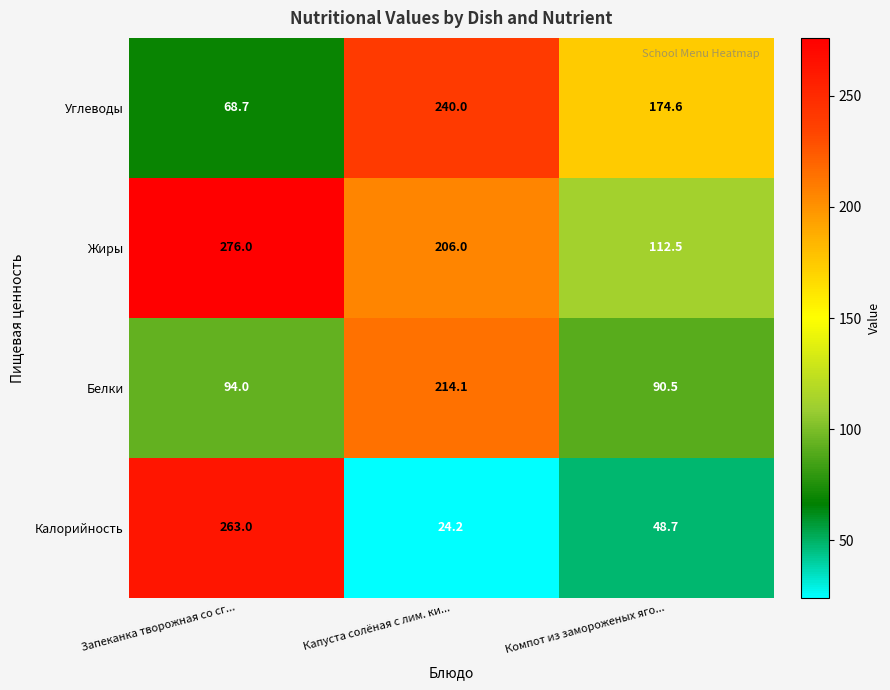

What is the difference between the Жиры values at Запеканка творожная со сг... and Капуста солёная с лим. ки...?

70.0